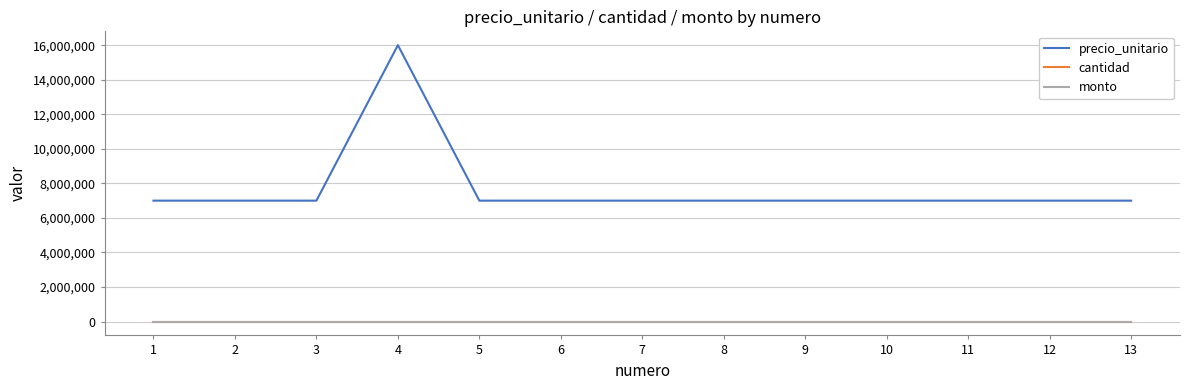

What is the value of the precio_unitario point at the 5th from the left?

7000000